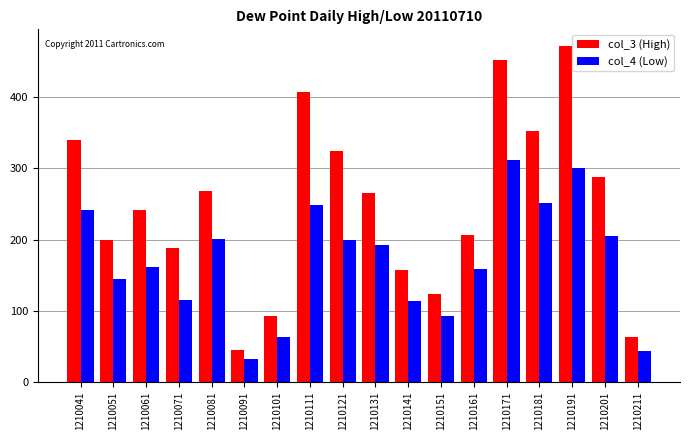

Rank the series by their average value, from highest to lowest.

col_3 (High), col_4 (Low)